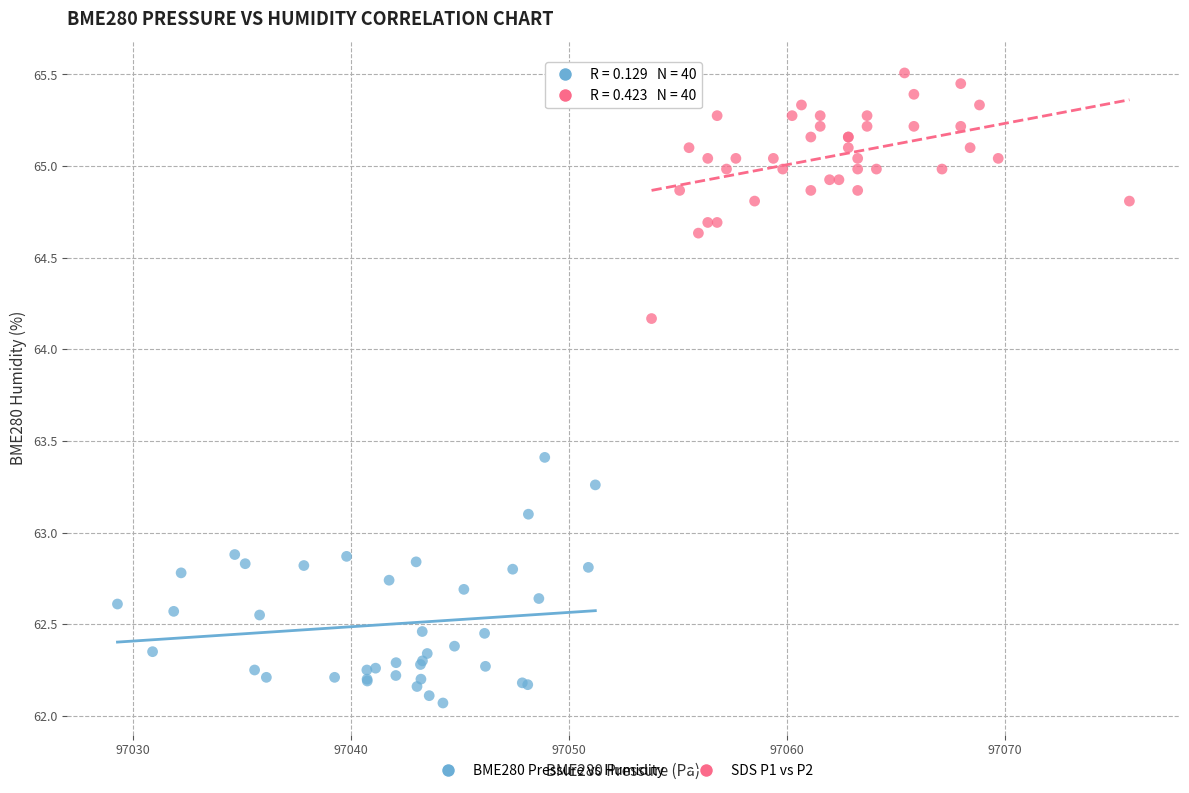

Which series reaches the maximum Y coordinate?

SDS P1 vs P2